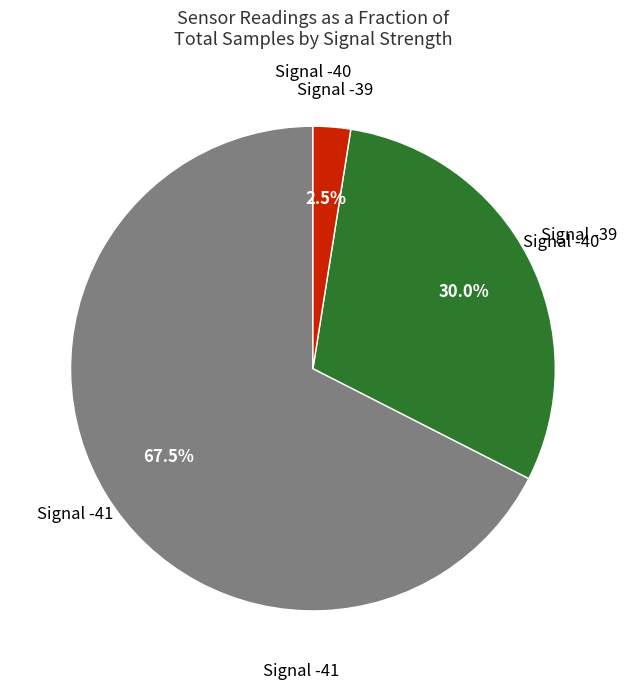

Is there any slice that represents more than half of the pie?

Yes